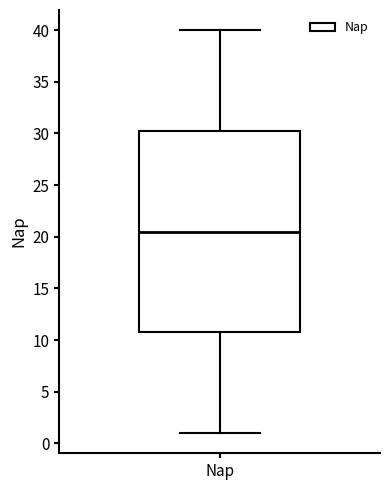

Read this box plot against the y-axis: the position of the median line, the range covered by the box, and the ends of both whiskers. The values are not printed on the chart, so give them approximately, as read against the axis.

median 20.5, box 11.0 to 30.5, whiskers 1.0 to 40.0